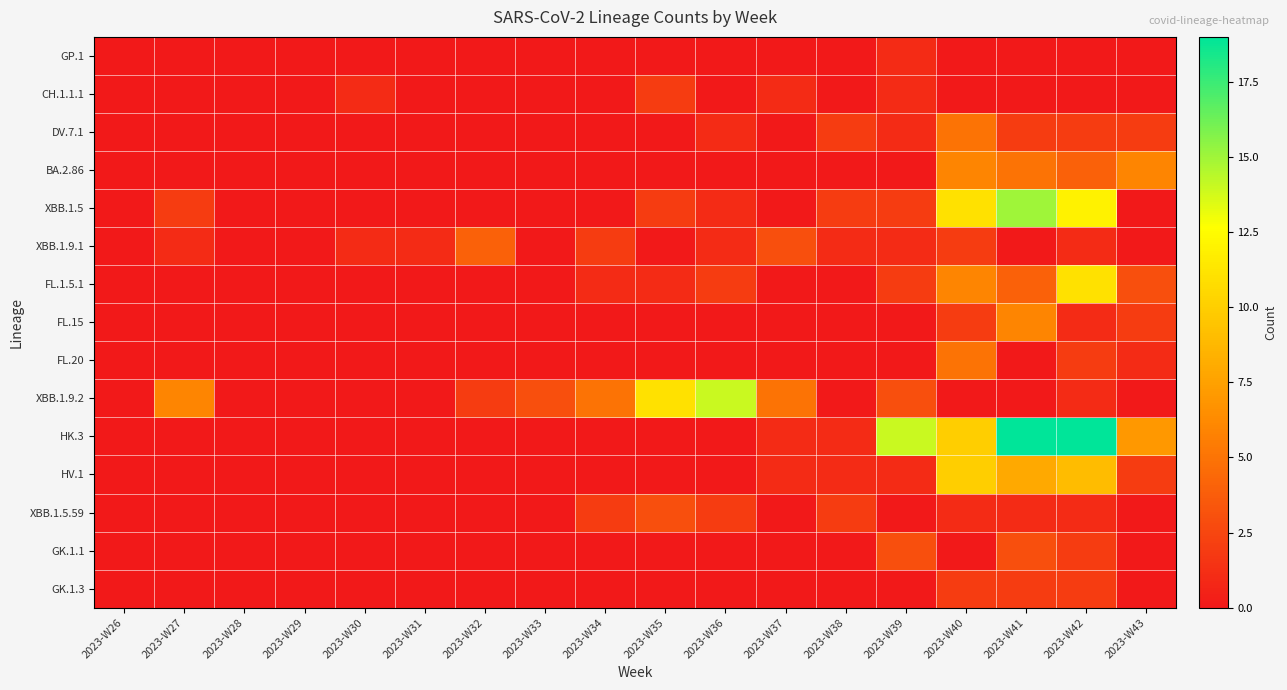

Which category has the lowest value across all series?

2023-W26